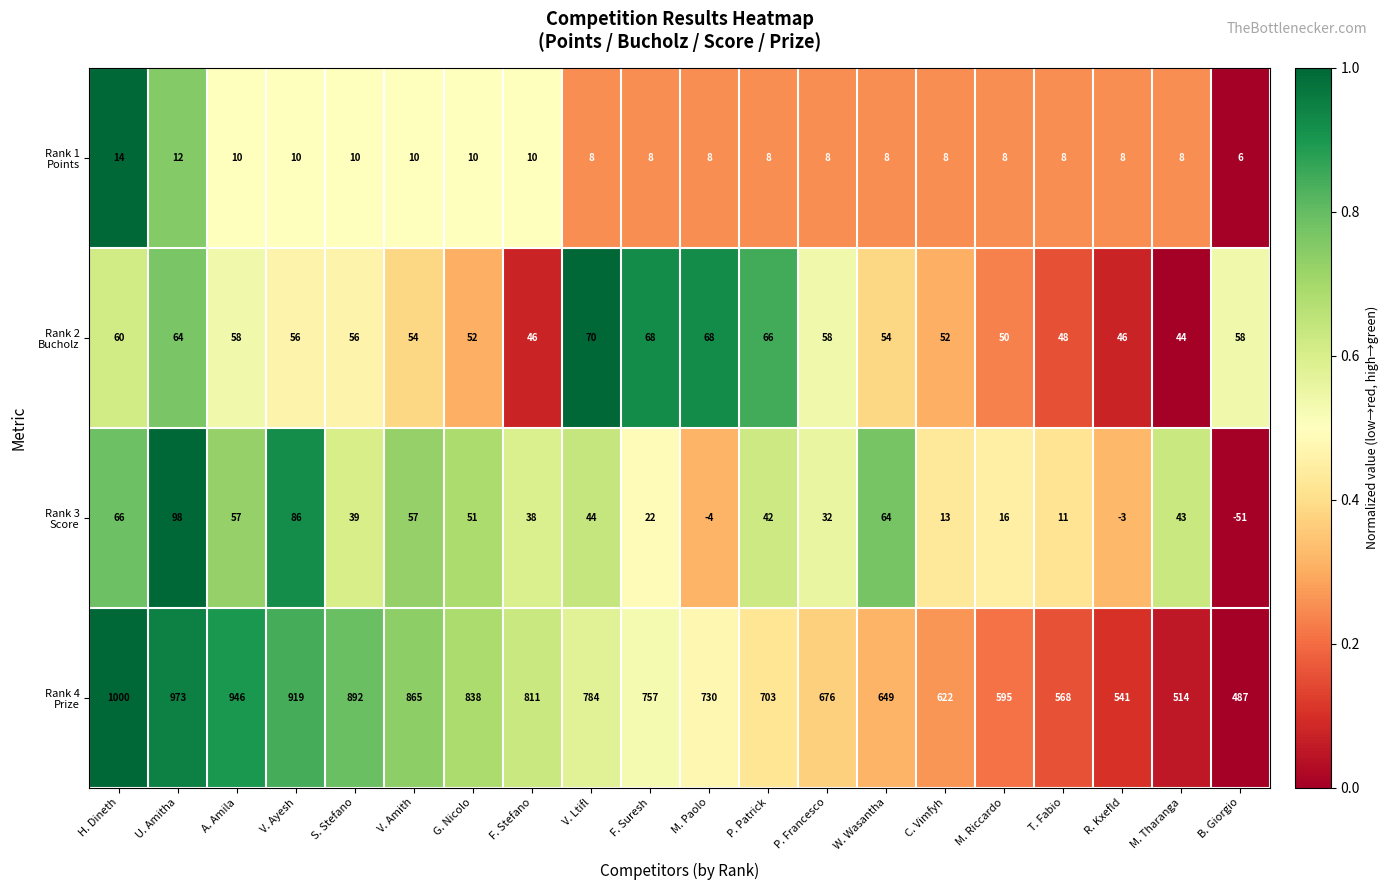

At which category does the chart reach its peak across all series?

H. Dineth